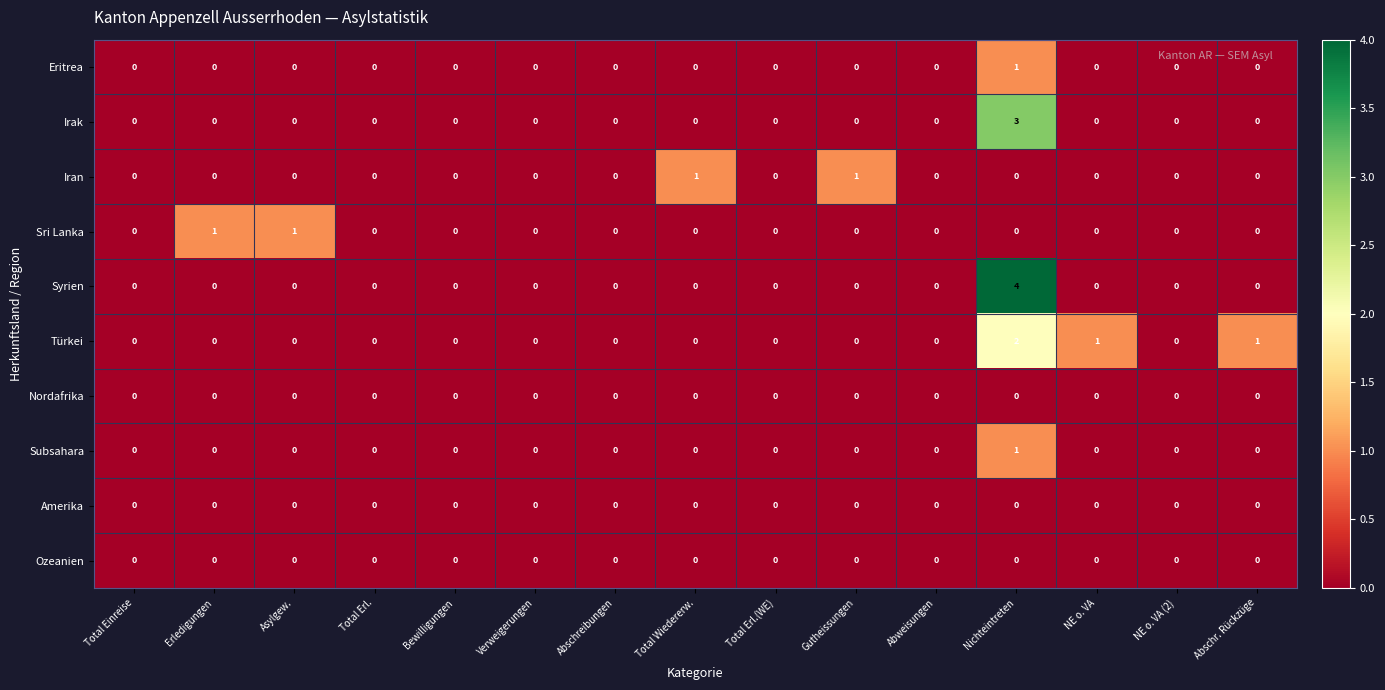

What is the greatest value displayed?

4